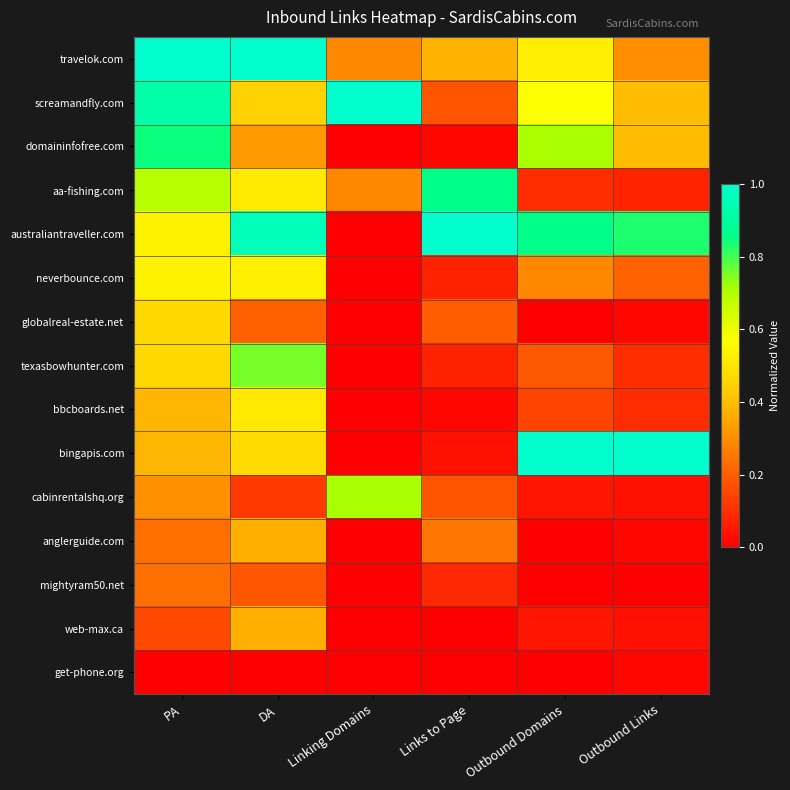

Reading right to left, extract all data points from this chart.

travelok.com: Outbound Links=0.3	Outbound Domains=0.5	Links to Page=0.4	Linking Domains=0.3	DA=1.0	PA=1.0
screamandfly.com: Outbound Links=0.4	Outbound Domains=0.6	Links to Page=0.2	Linking Domains=1.0	DA=0.4	PA=0.9
domaininfofree.com: Outbound Links=0.4	Outbound Domains=0.7	Links to Page=0.0	Linking Domains=0.0	DA=0.3	PA=0.8
aa-fishing.com: Outbound Links=0.1	Outbound Domains=0.1	Links to Page=0.9	Linking Domains=0.3	DA=0.5	PA=0.7
australiantraveller.com: Outbound Links=0.8	Outbound Domains=0.9	Links to Page=1.0	Linking Domains=0.0	DA=1.0	PA=0.5
neverbounce.com: Outbound Links=0.2	Outbound Domains=0.3	Links to Page=0.1	Linking Domains=0.0	DA=0.5	PA=0.5
globalreal-estate.net: Outbound Links=0.0	Outbound Domains=0.0	Links to Page=0.2	Linking Domains=0.0	DA=0.2	PA=0.5
texasbowhunter.com: Outbound Links=0.1	Outbound Domains=0.2	Links to Page=0.1	Linking Domains=0.0	DA=0.8	PA=0.5
bbcboards.net: Outbound Links=0.1	Outbound Domains=0.1	Links to Page=0.0	Linking Domains=0.0	DA=0.5	PA=0.4
bingapis.com: Outbound Links=1.0	Outbound Domains=1.0	Links to Page=0.0	Linking Domains=0.0	DA=0.5	PA=0.4
cabinrentalshq.org: Outbound Links=0.0	Outbound Domains=0.0	Links to Page=0.2	Linking Domains=0.7	DA=0.1	PA=0.3
anglerguide.com: Outbound Links=0.0	Outbound Domains=0.0	Links to Page=0.2	Linking Domains=0.0	DA=0.4	PA=0.2
mightyram50.net: Outbound Links=0.0	Outbound Domains=0.0	Links to Page=0.1	Linking Domains=0.0	DA=0.2	PA=0.2
web-max.ca: Outbound Links=0.0	Outbound Domains=0.0	Links to Page=0.0	Linking Domains=0.0	DA=0.4	PA=0.2
get-phone.org: Outbound Links=0.0	Outbound Domains=0.0	Links to Page=0.0	Linking Domains=0.0	DA=0.0	PA=0.0